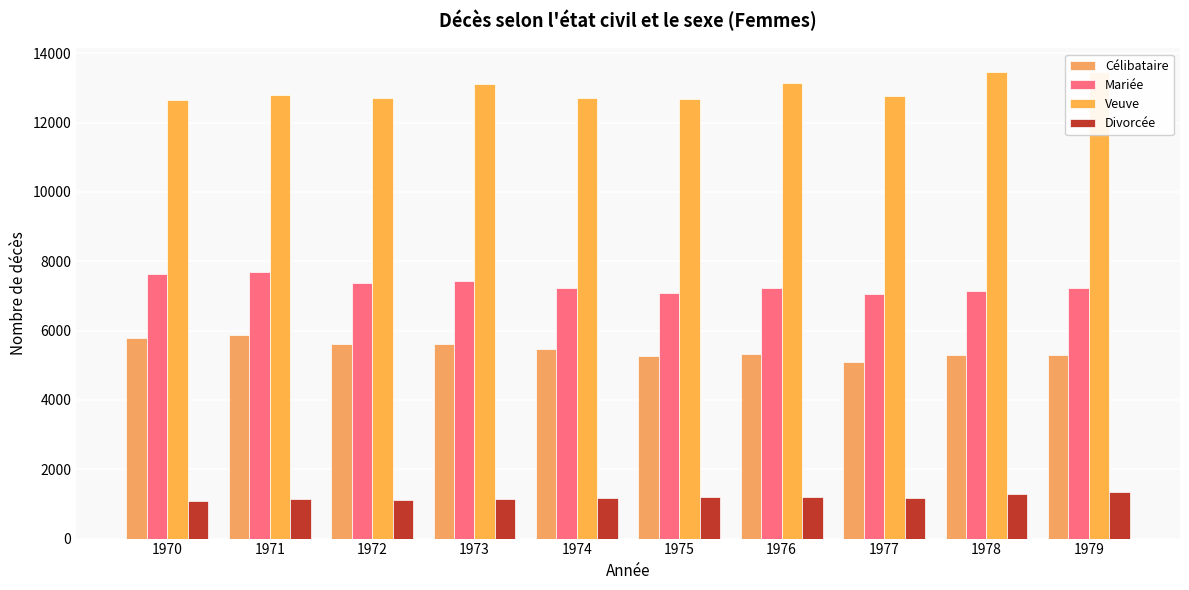

Reading left to right, list all the values displayed in this chart.

Célibataire: 5780	5877	5609	5603	5459	5275	5335	5091	5285	5296
Mariée: 7629	7700	7374	7427	7220	7076	7228	7059	7149	7216
Veuve: 12637	12798	12699	13109	12720	12689	13133	12770	13466	13458
Divorcée: 1091	1138	1120	1134	1179	1195	1205	1159	1288	1341